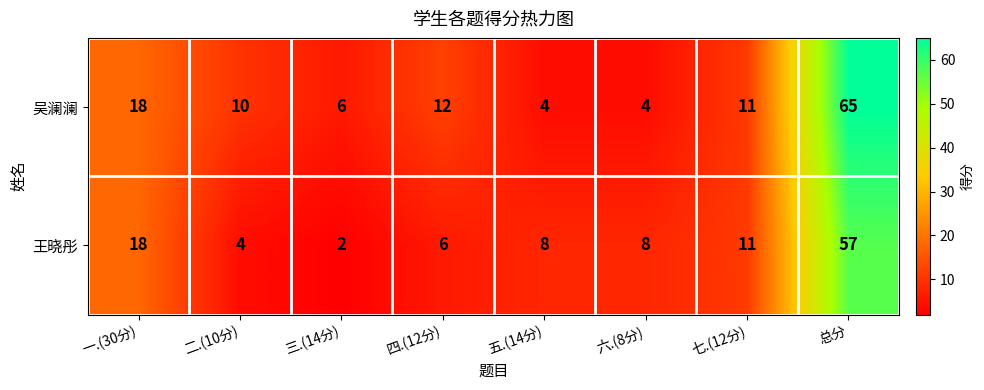

At 二.(10分), list the series in order from smallest to largest.

王晓彤, 吴澜澜